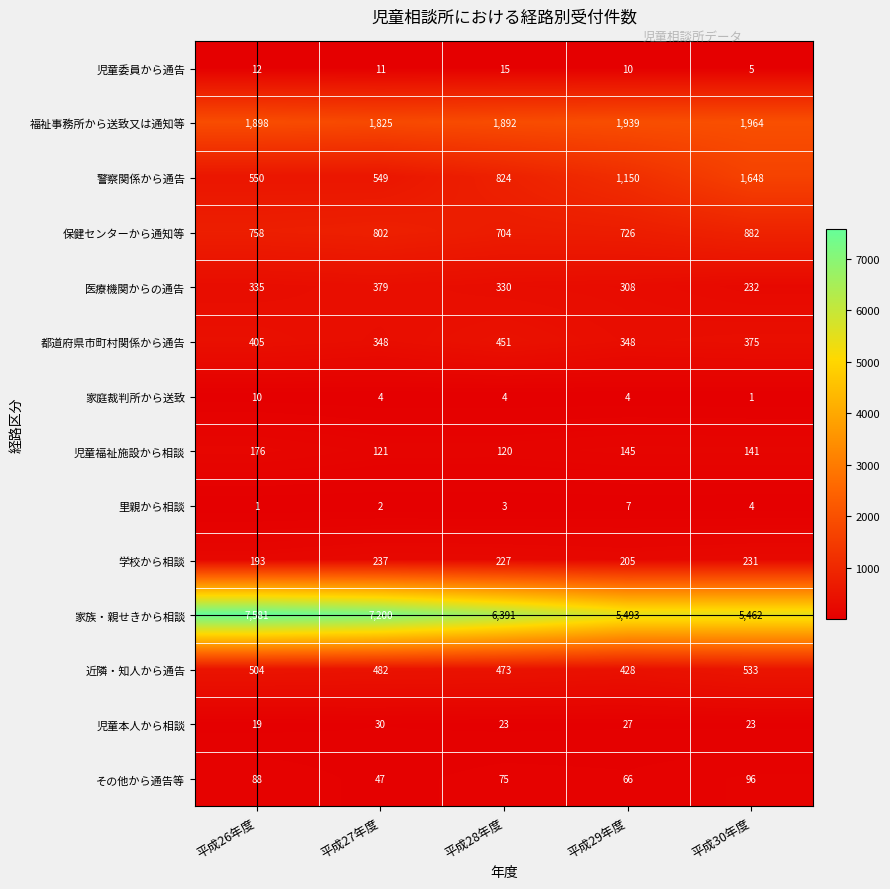

Read the 児童福祉施設から相談 value at 平成29年度.

145